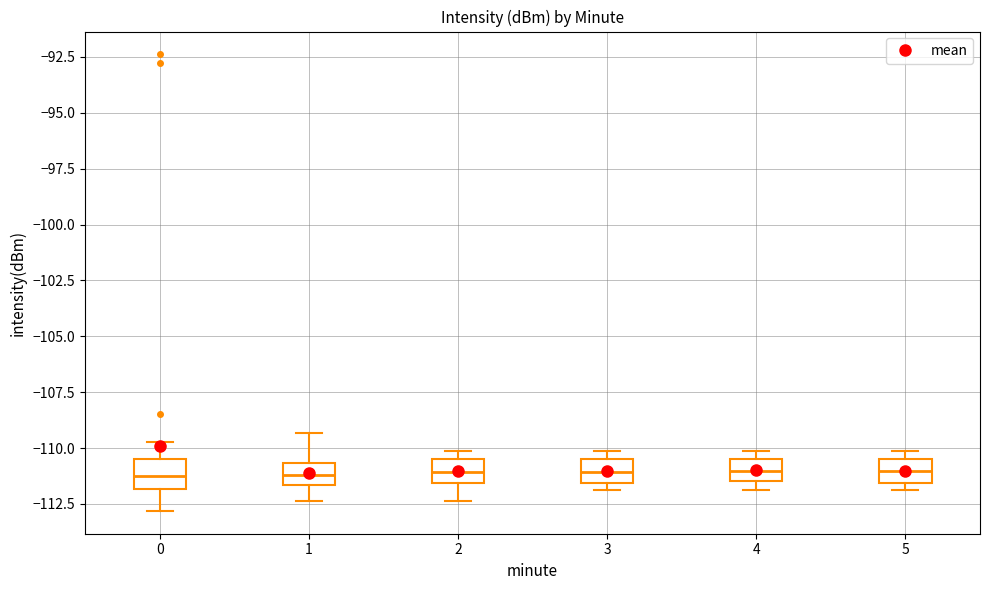

Reading left to right, read every box against the y-axis: the position of its median line, the range the box covers, and the ends of its whiskers. The values are not printed on the chart, so give them approximately, as read against the axis.

0: median -111.0, box -112.0 to -110.5, whiskers -113.0 to -109.5
1: median -111.0, box -111.5 to -110.5, whiskers -112.5 to -109.5
2: median -111.0, box -111.5 to -110.5, whiskers -112.5 to -110.0
3: median -111.0, box -111.5 to -110.5, whiskers -112.0 to -110.0
4: median -111.0, box -111.5 to -110.5, whiskers -112.0 to -110.0
5: median -111.0, box -111.5 to -110.5, whiskers -112.0 to -110.0